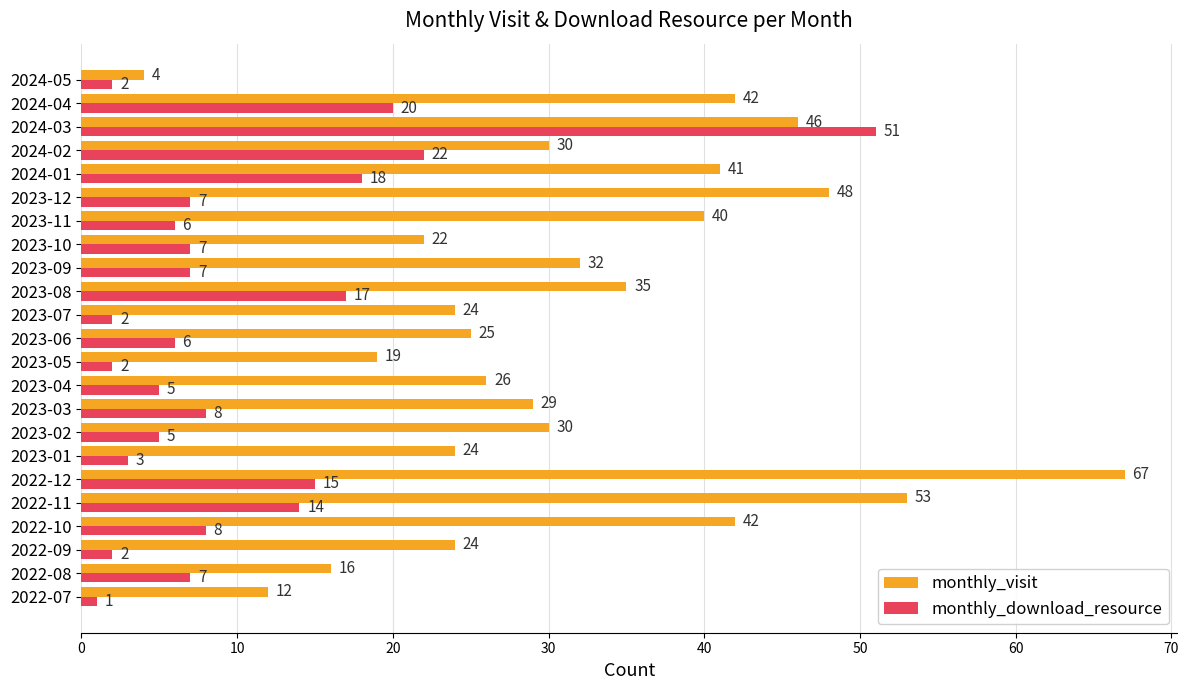

Where is monthly_download_resource nearest to the value 26?

2024-02